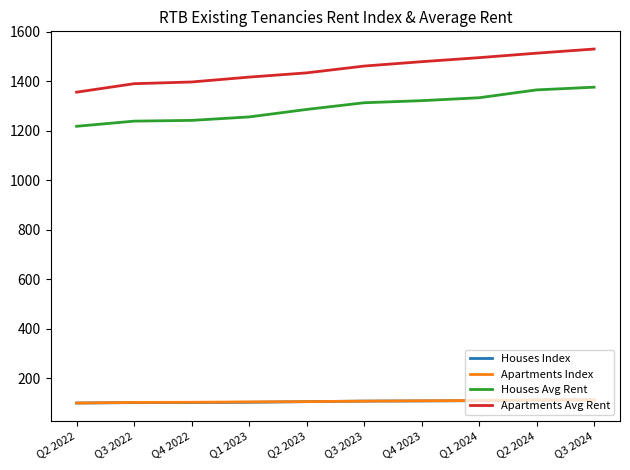

What is the smallest value displayed?

100.0